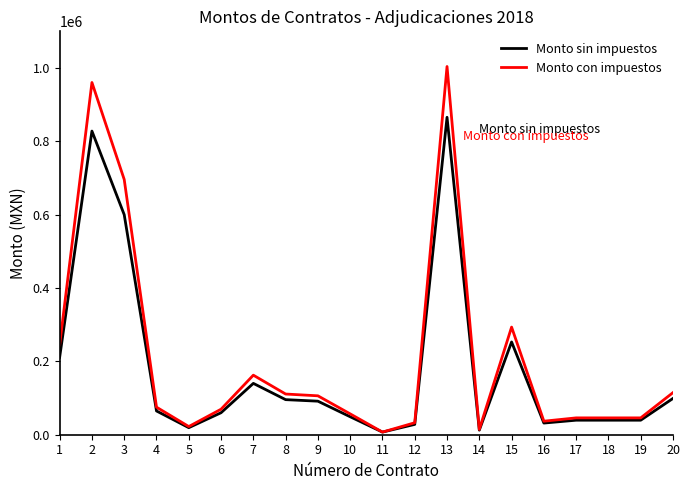

Where is Monto sin impuestos nearest to the value 436390?

3